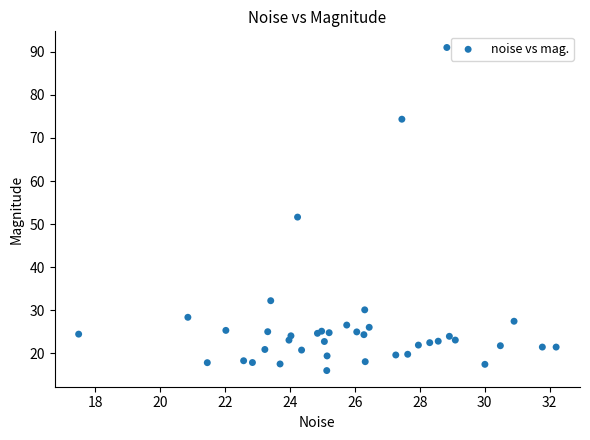

What Y value in the scatter plot is closest to 53?

51.6